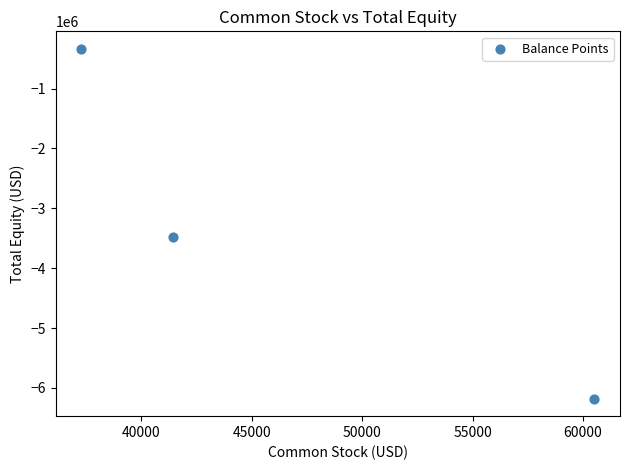

What Y value in the scatter plot is closest to -3256986?

-3472371